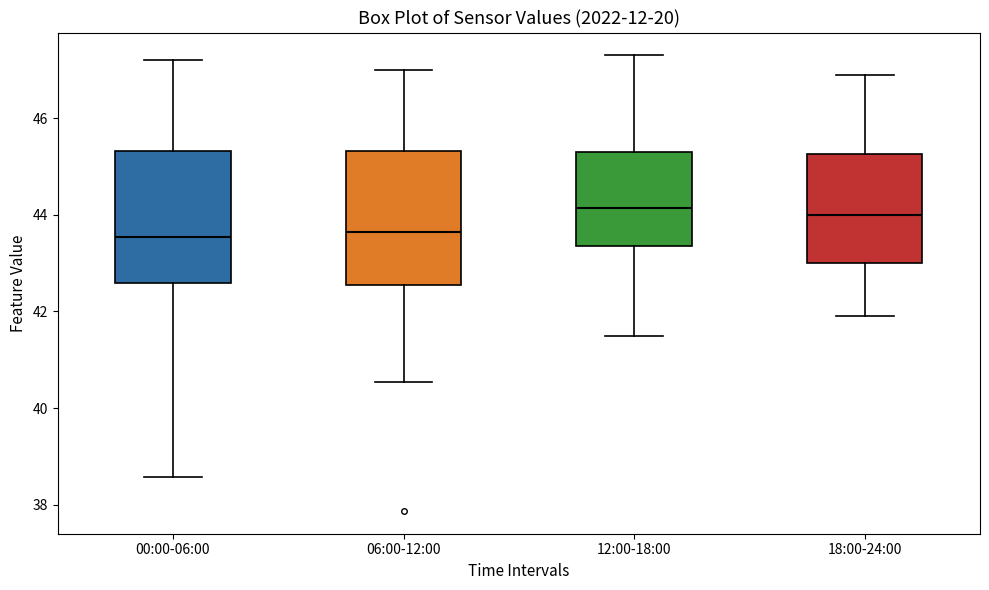

Reading left to right, read every box against the y-axis: the position of its median line, the range the box covers, and the ends of its whiskers. The values are not printed on the chart, so give them approximately, as read against the axis.

00:00-06:00: median 43.6, box 42.6 to 45.4, whiskers 38.6 to 47.2
06:00-12:00: median 43.6, box 42.6 to 45.4, whiskers 40.6 to 47.0
12:00-18:00: median 44.2, box 43.4 to 45.4, whiskers 41.6 to 47.4
18:00-24:00: median 44.0, box 43.0 to 45.2, whiskers 42.0 to 47.0